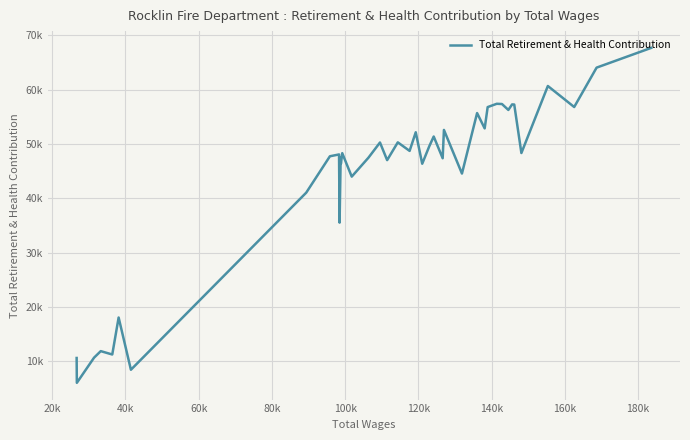

What is the difference between the second highest and second lowest values?

55618